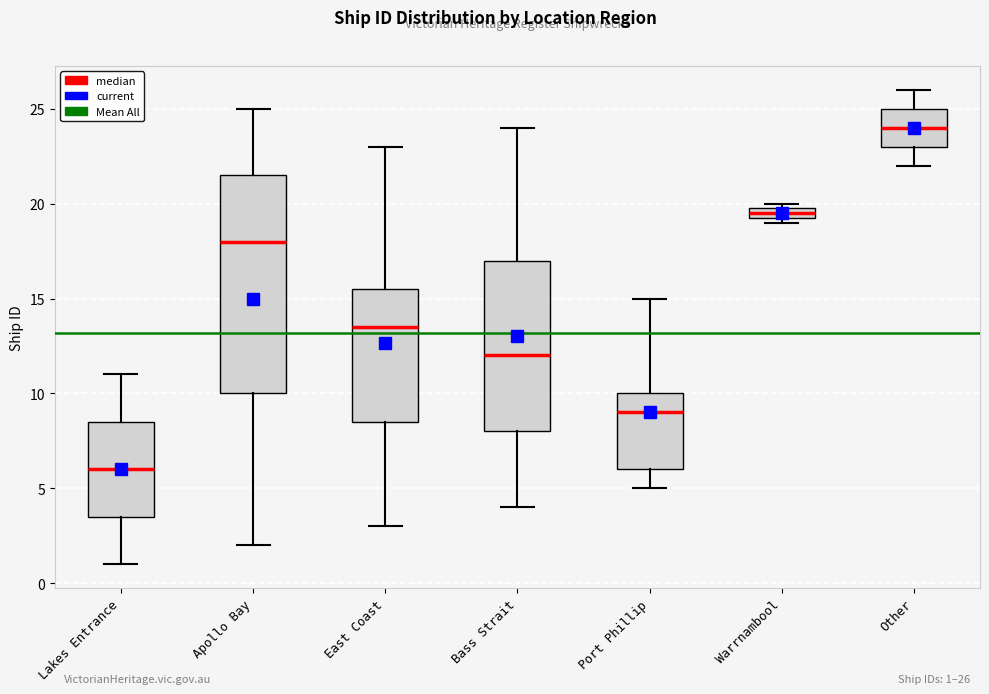

Which box is the tallest, from its lower edge to its upper edge?

Apollo Bay